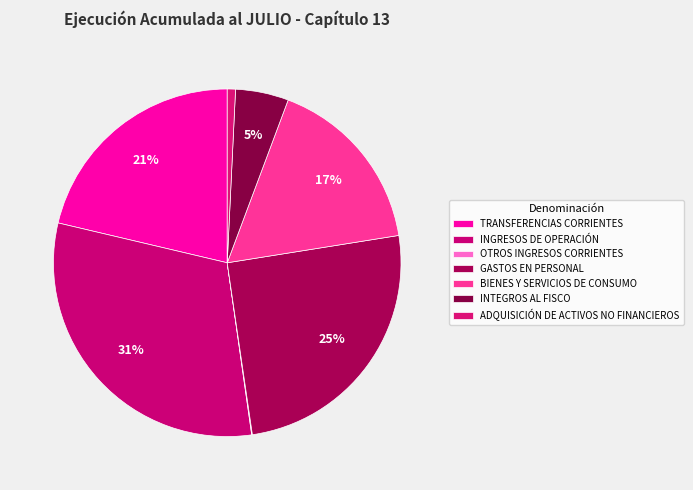

Which slice is the smallest?

OTROS INGRESOS CORRIENTES